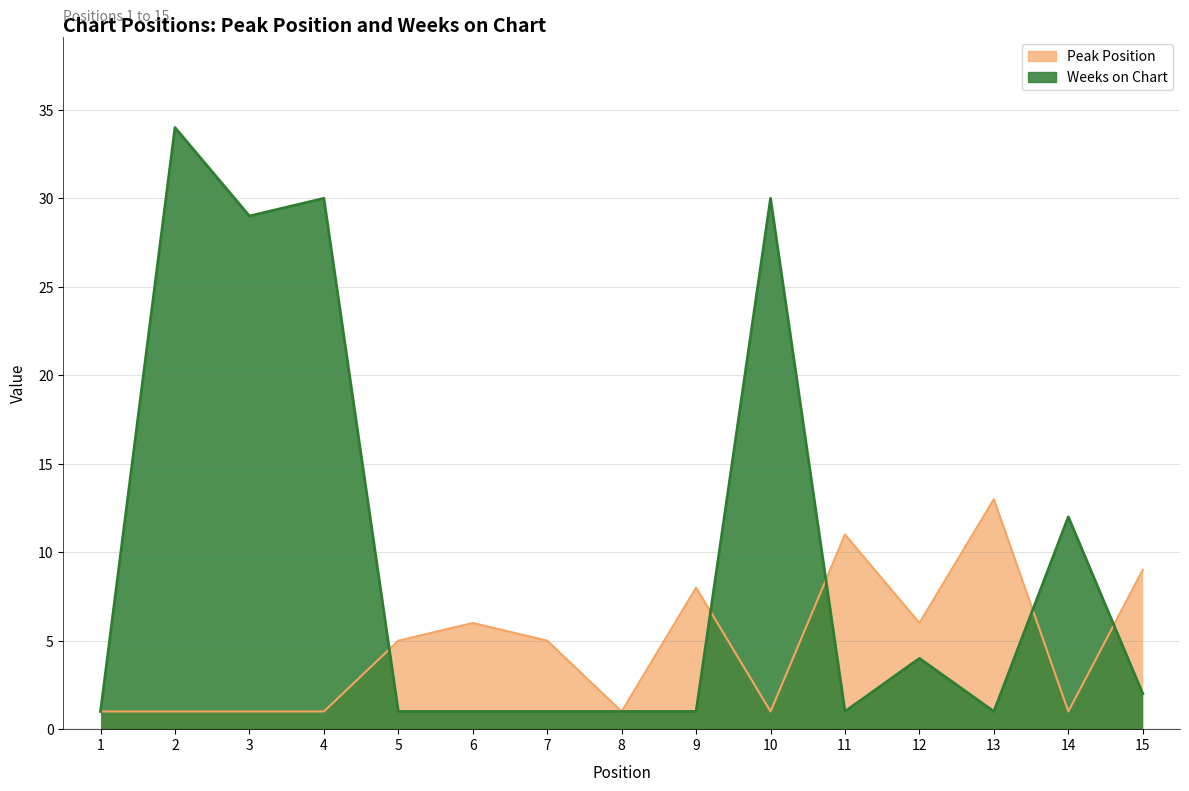

What is the difference between the maximum and minimum values in the Weeks on Chart series?

33